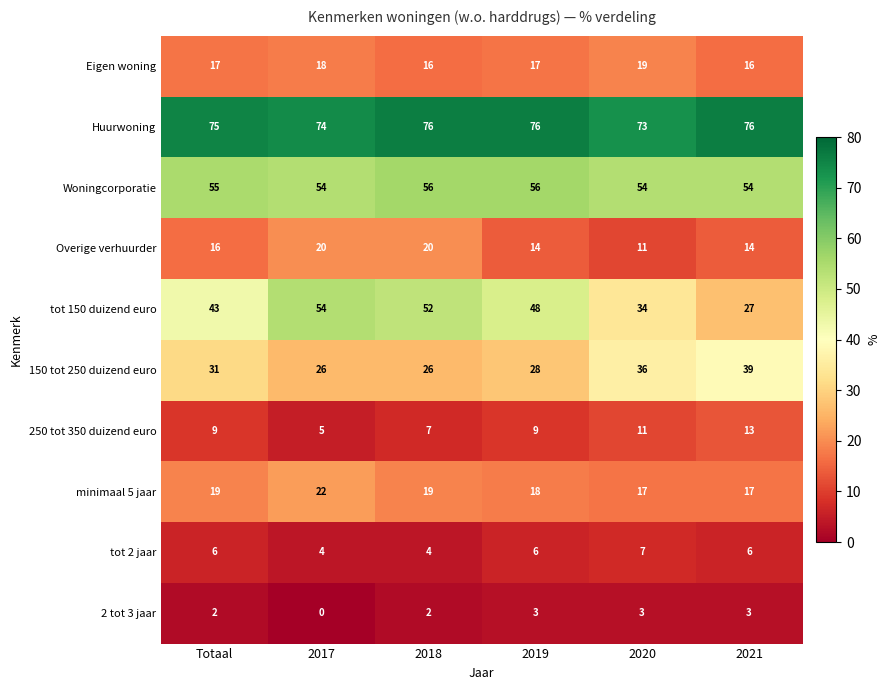

The value of minimaal 5 jaar at 2019 is 26. True or false?

False